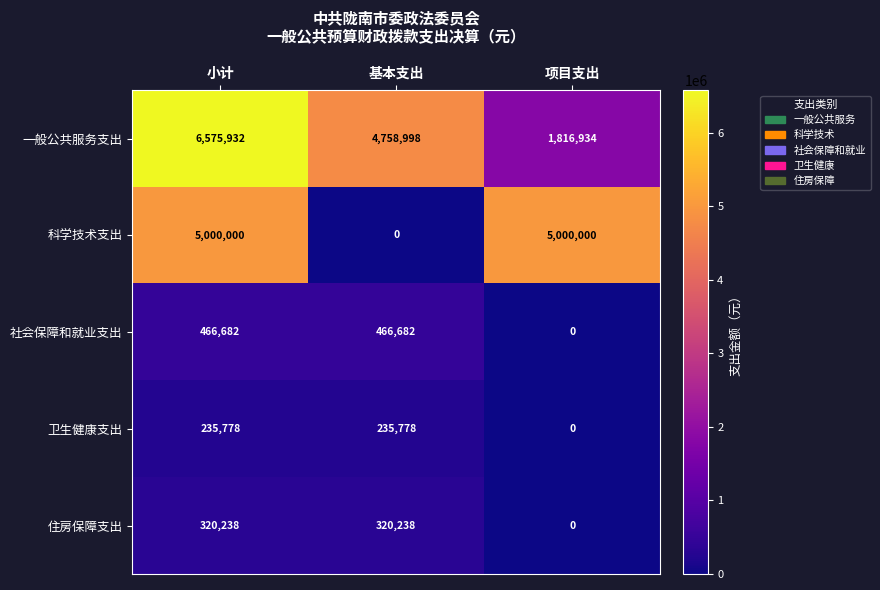

How many distinct data groups are displayed?

5